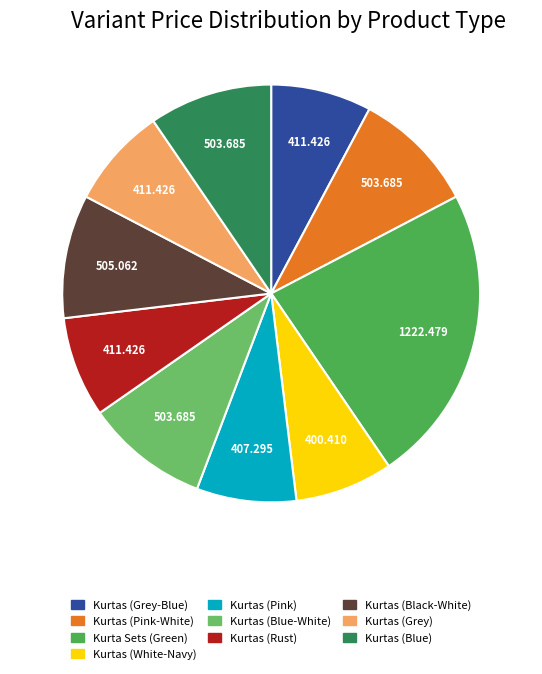

Is the sum of Kurta Sets (Green) and Kurtas (Blue-White) greater than half?

No